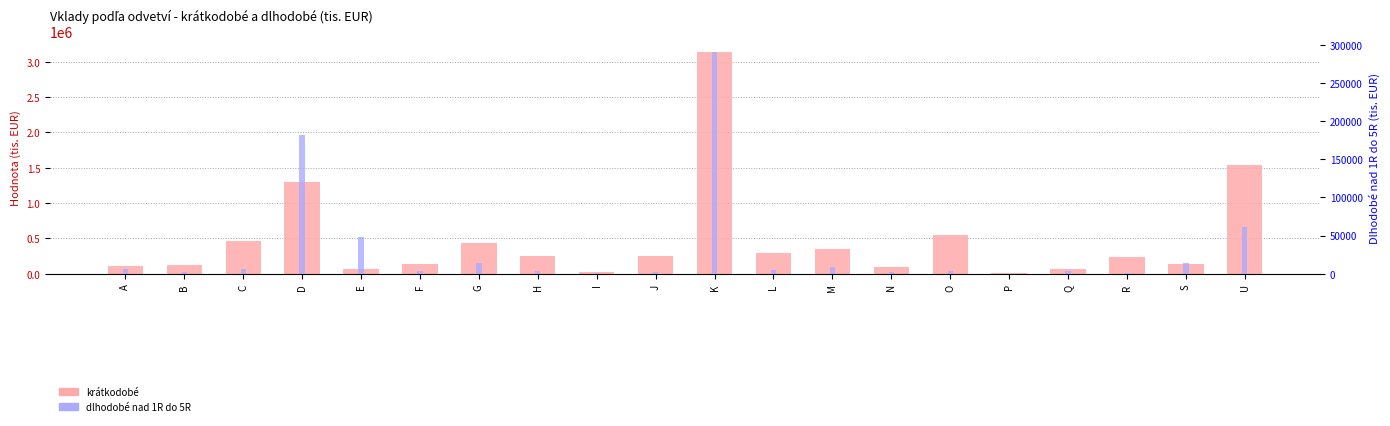

What is the maximum value shown in the chart?

3136911